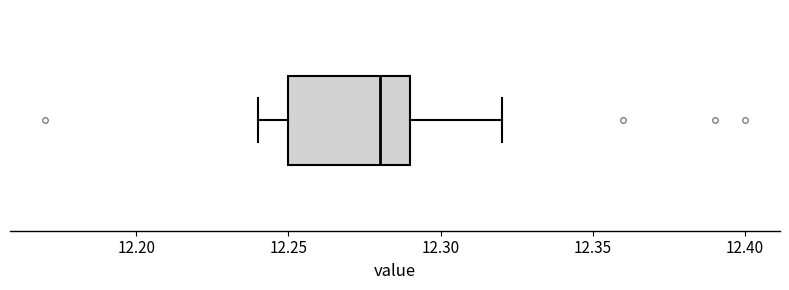

Where does the median line of the box sit on the x-axis? The values are not printed on the chart, so give them approximately, as read against the axis.

12.28